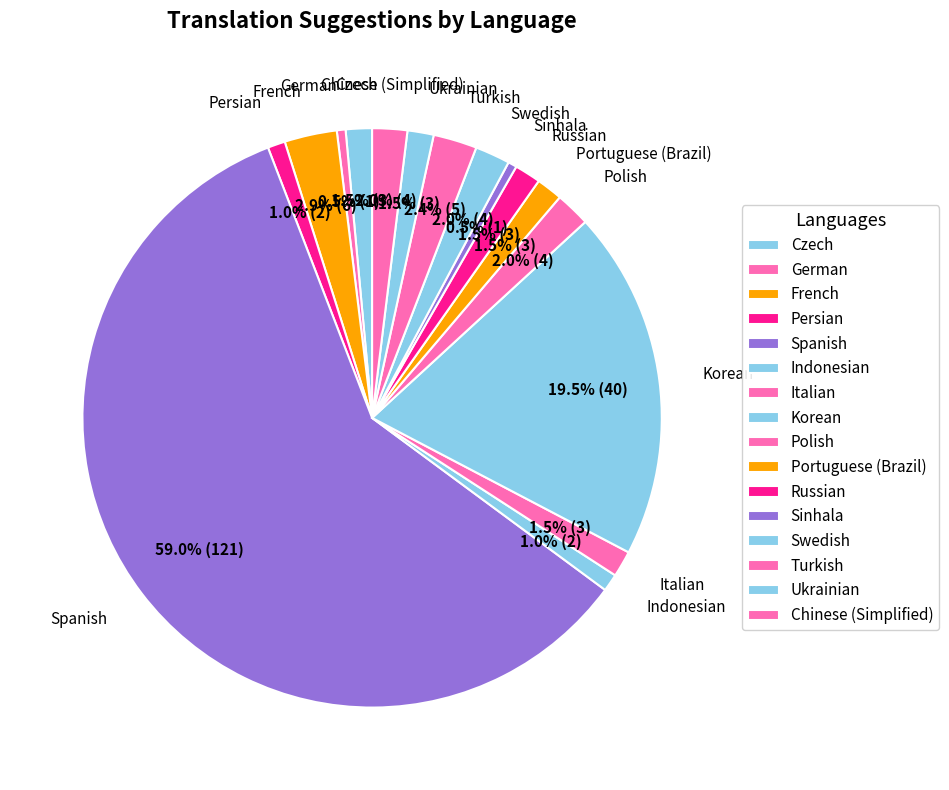

True or false: Spanish accounts for 59% of the total.

True